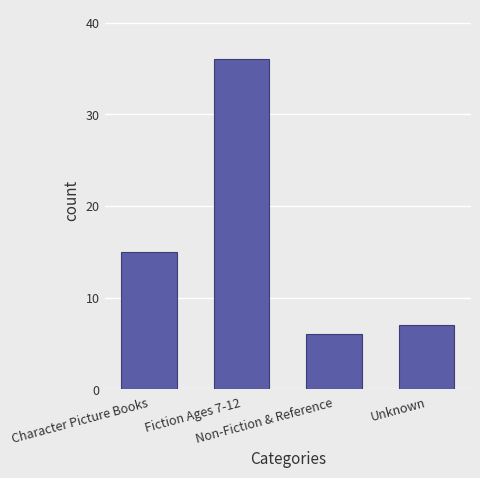

How many bars are there in total?

4